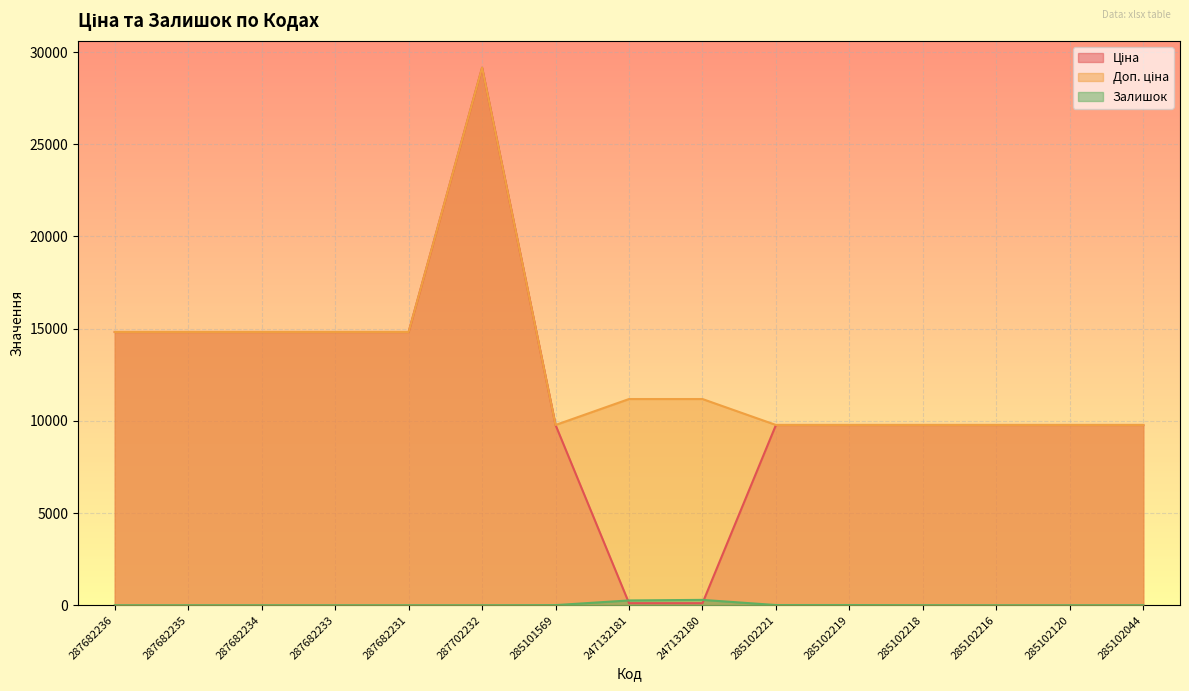

True or false: Залишок and Доп. ціна cross at least once.

False